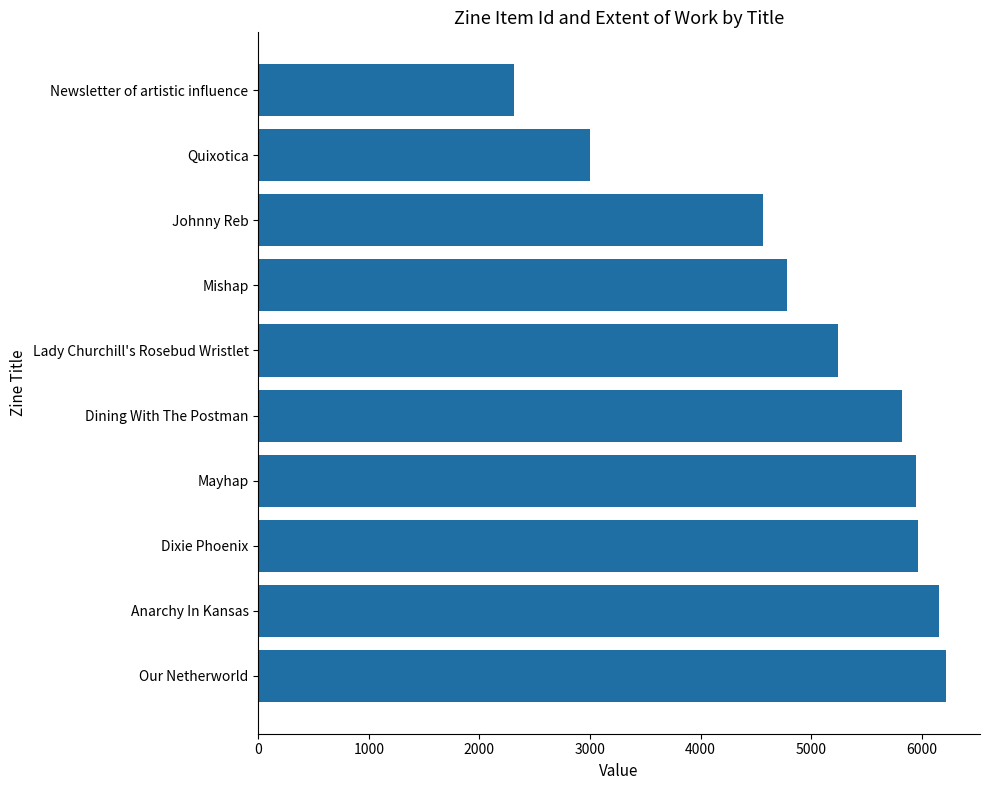

At which label is the value closest to 4263?

Johnny Reb